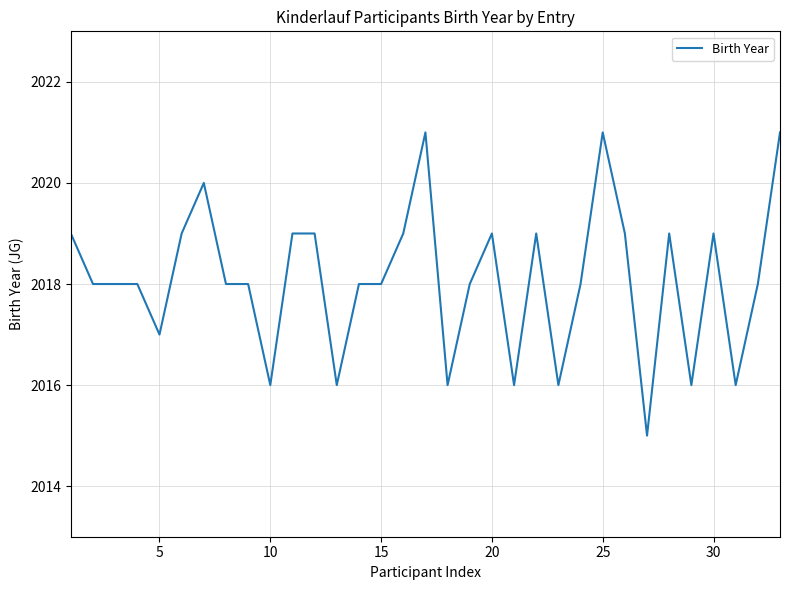

How many lines are shown in the chart?

1